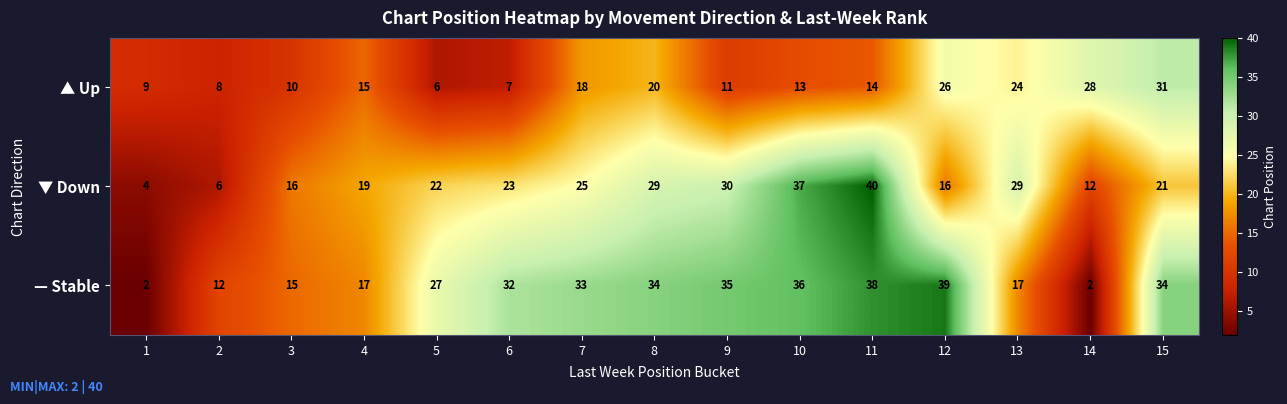

What is the sum of all ▲ Up values?

240